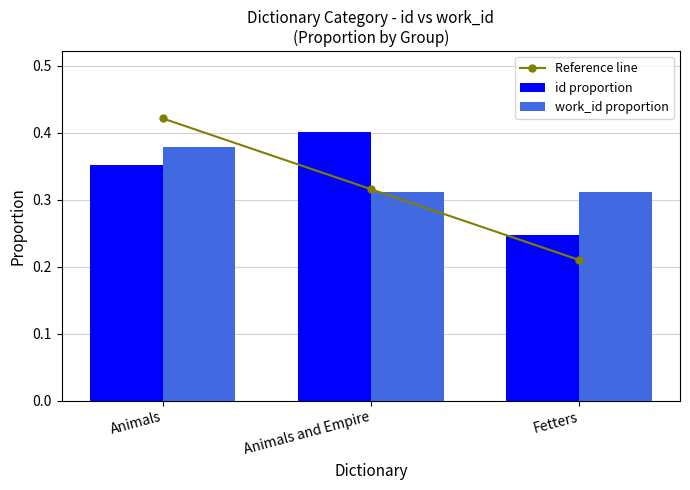

What is the average value of the work_id proportion series?

0.3